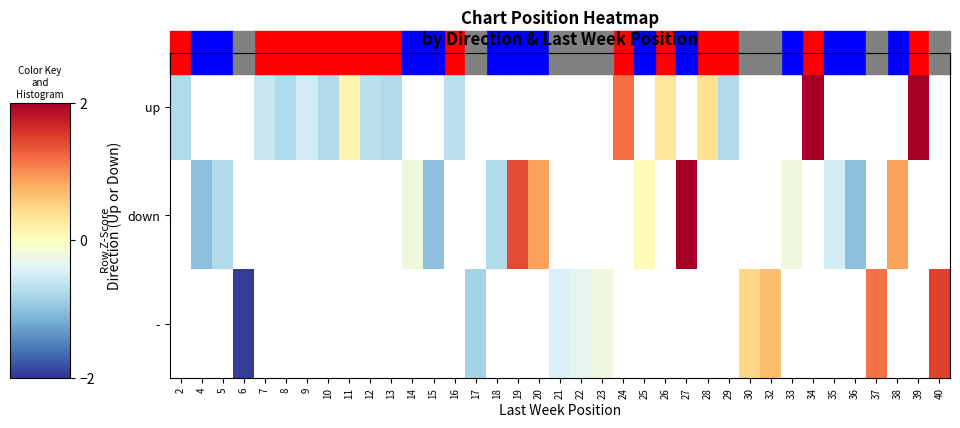

The row_0 series shows -0.3 at 16. True or false?

False